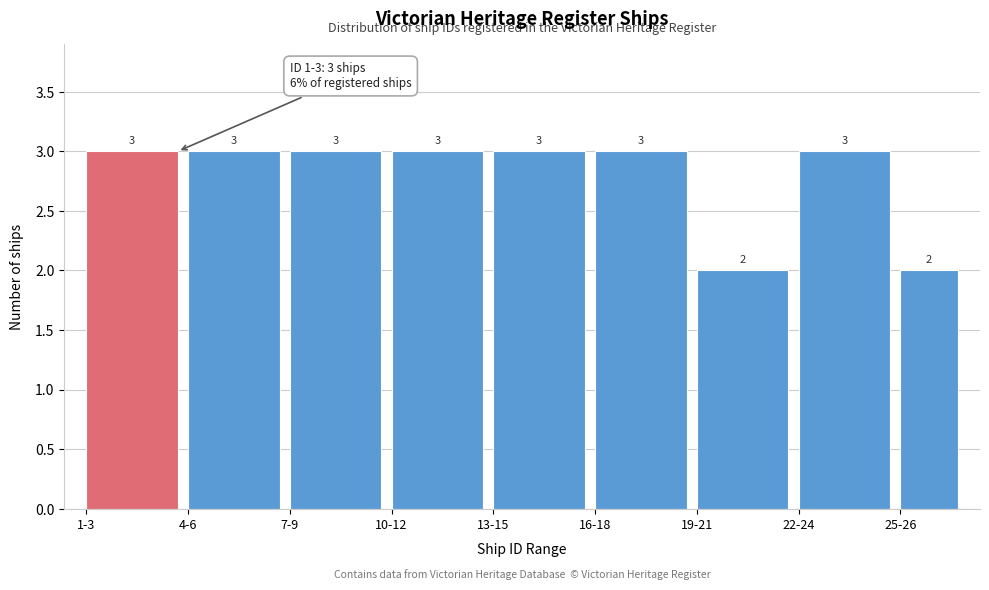

Reading left to right, transcribe all the data shown in this chart.

3	3	3	3	3	3	2	3	2